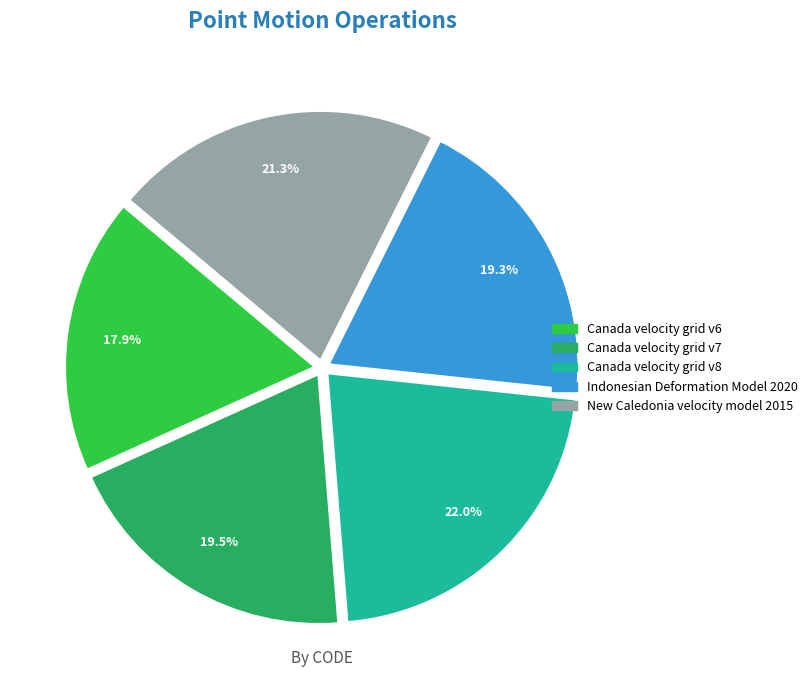

To the nearest percent, what portion does Canada velocity grid v6 represent?

18%